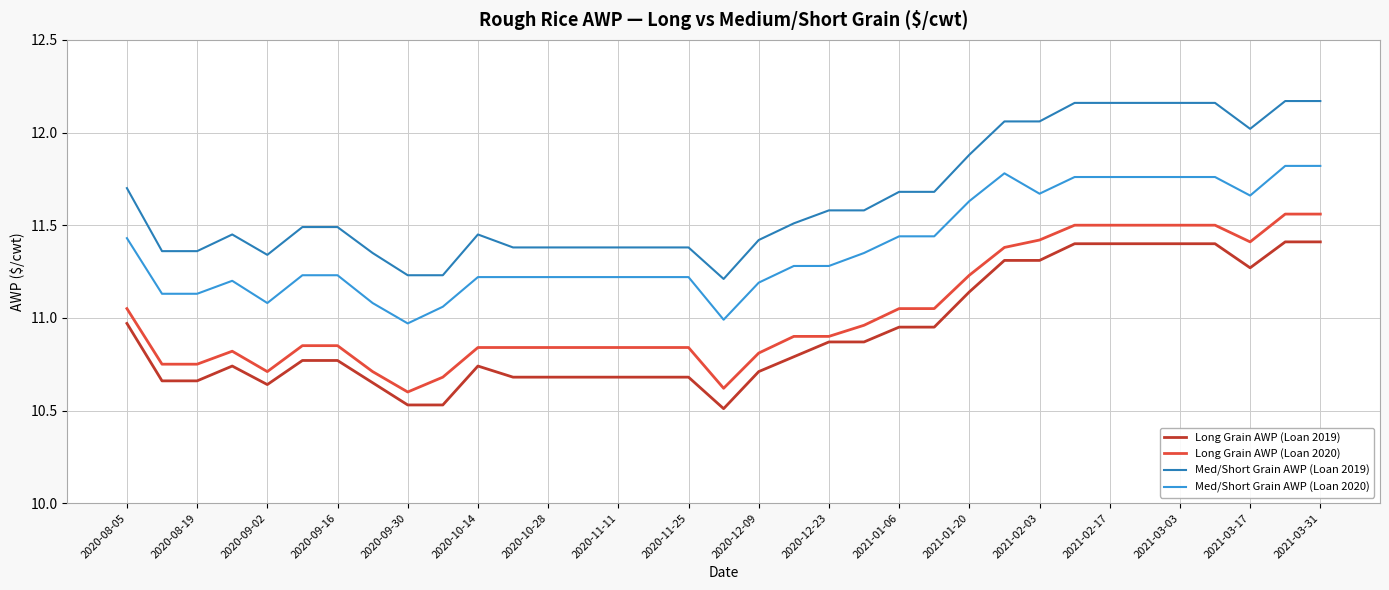

Rank the series by their maximum value, from lowest to highest.

Long Grain AWP (Loan 2019), Long Grain AWP (Loan 2020), Med/Short Grain AWP (Loan 2020), Med/Short Grain AWP (Loan 2019)